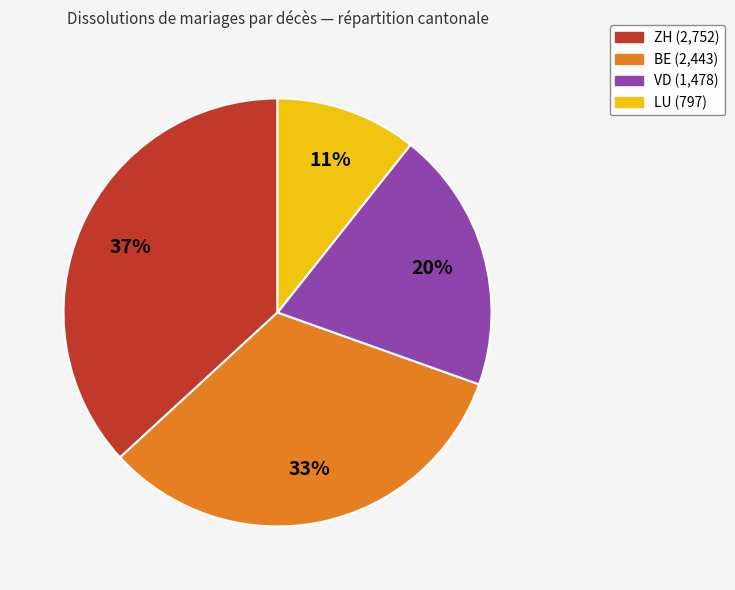

To the nearest percent, what is the difference between the largest and smallest slice percentages?

26%